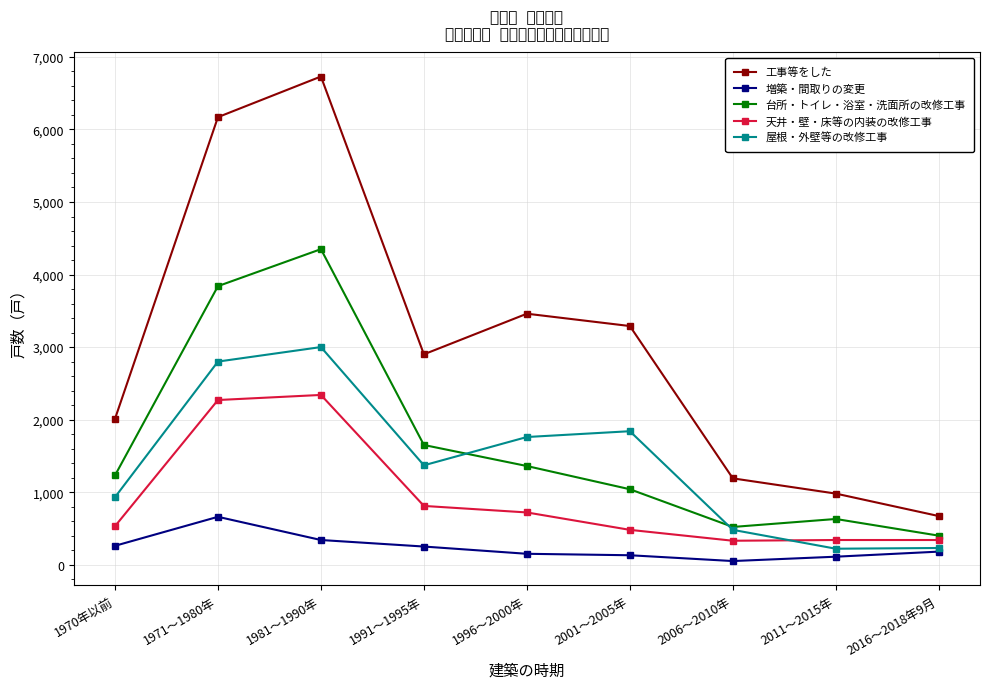

At which category is the sum across all series the highest?

1981～1990年